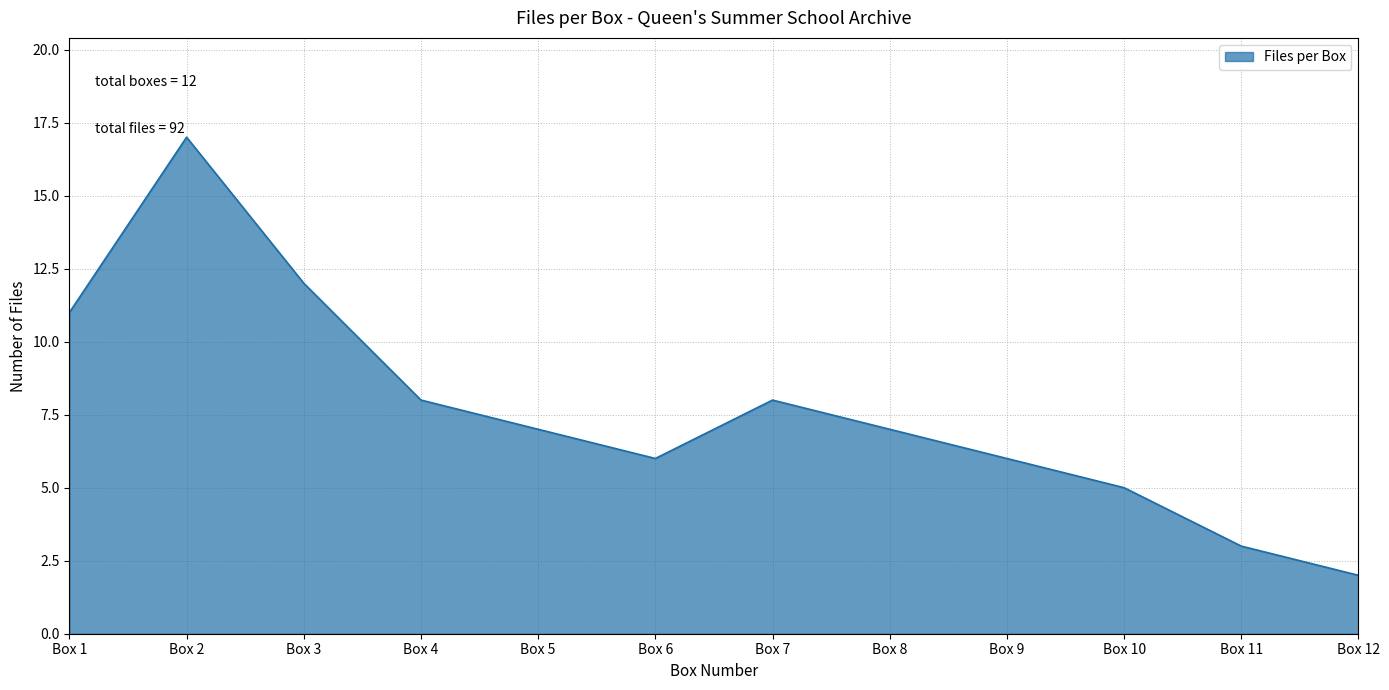

At which label does the data first exceed 7?

Box 1